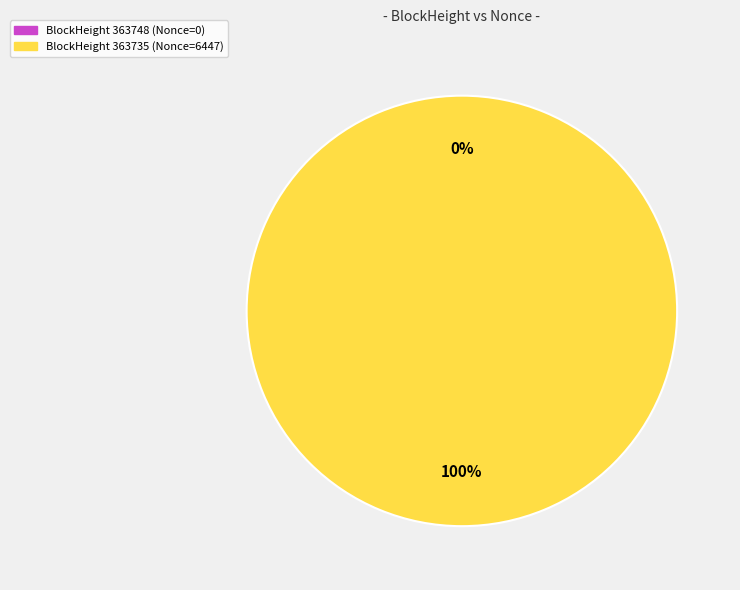

Count the number of slices in the pie.

2